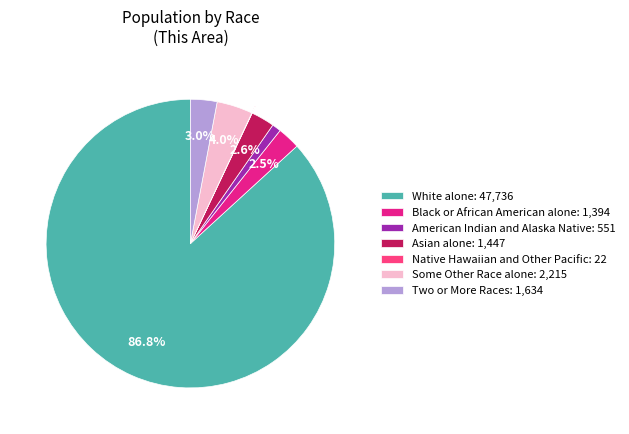

Approximately how many times larger is the value at Some Other Race alone: 2,215 compared to Asian alone: 1,447?

1.5